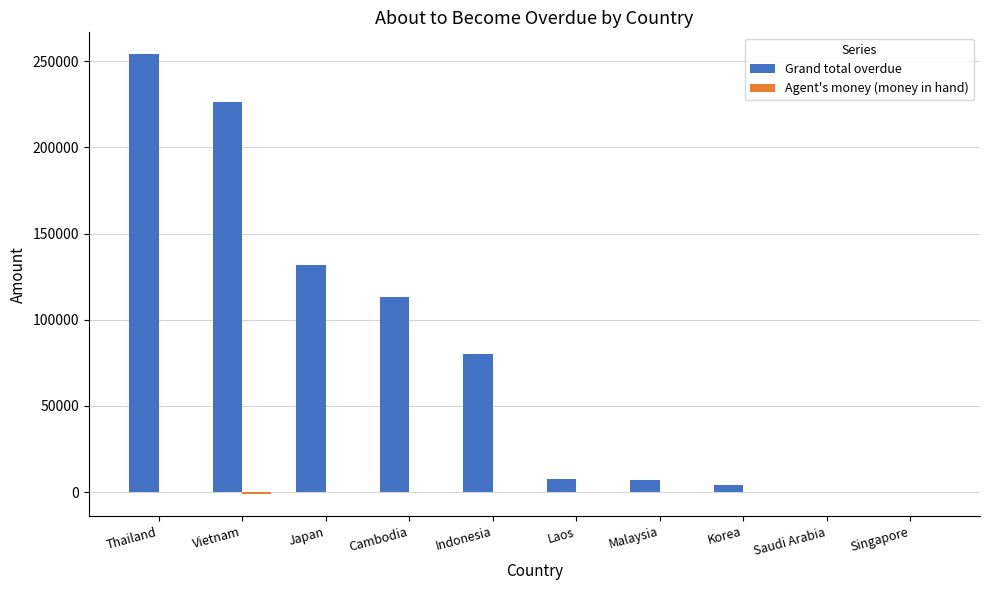

Which series changed the most between Vietnam and Korea?

Grand total overdue